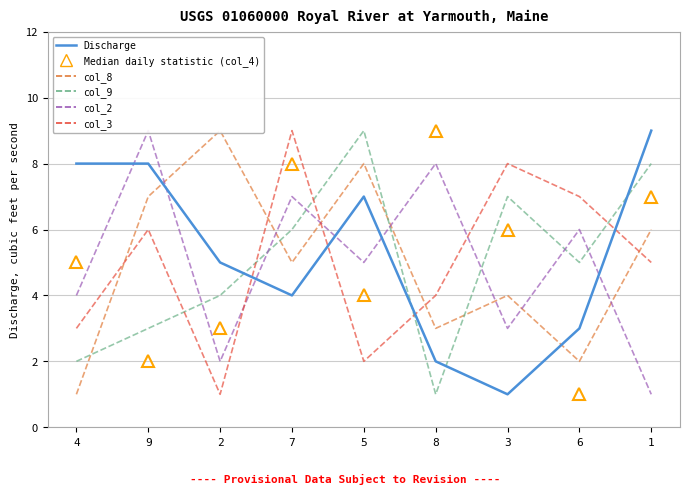

Which series has the largest total across all categories?

col_7